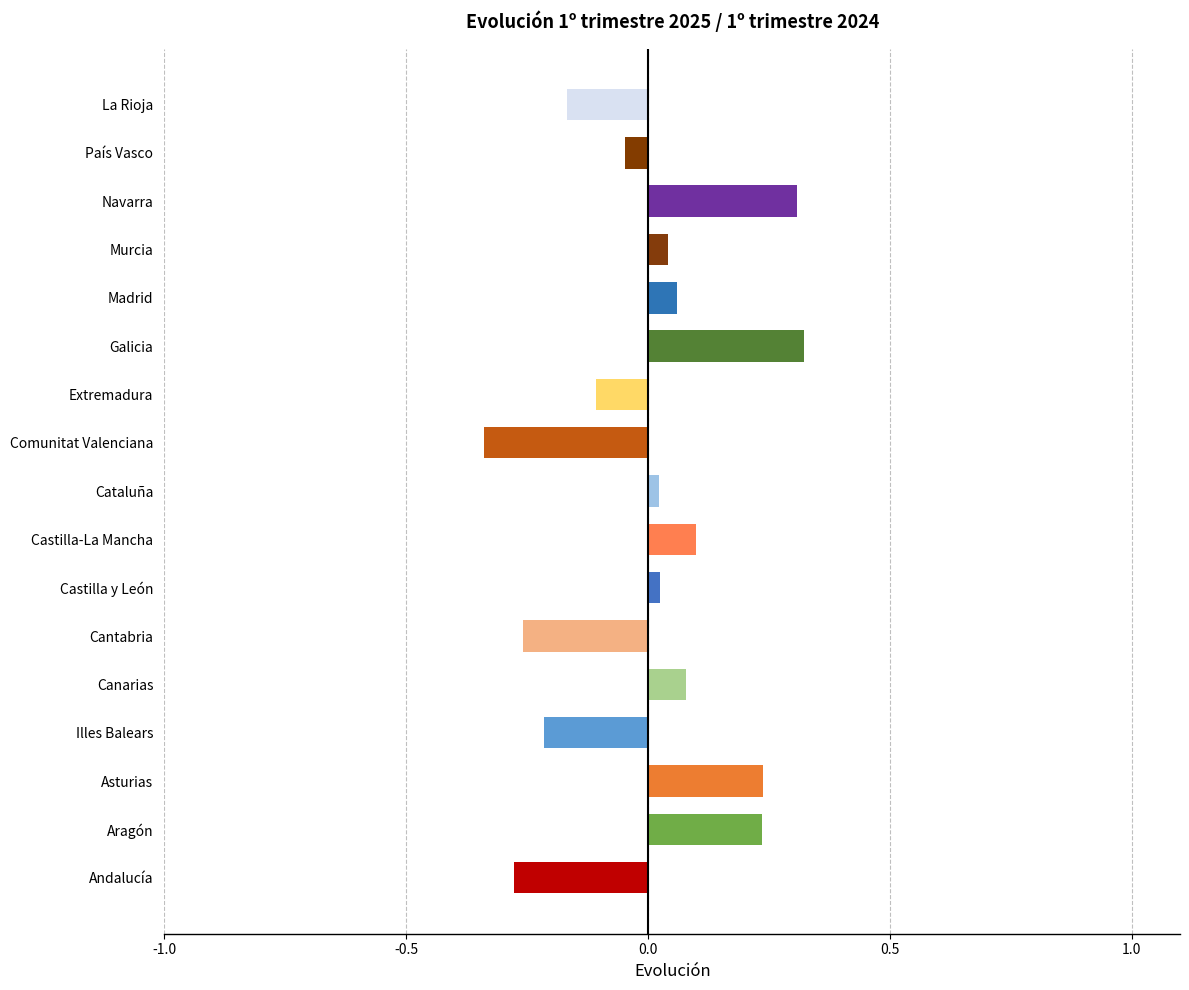

What is the difference between the maximum and minimum values?

0.7